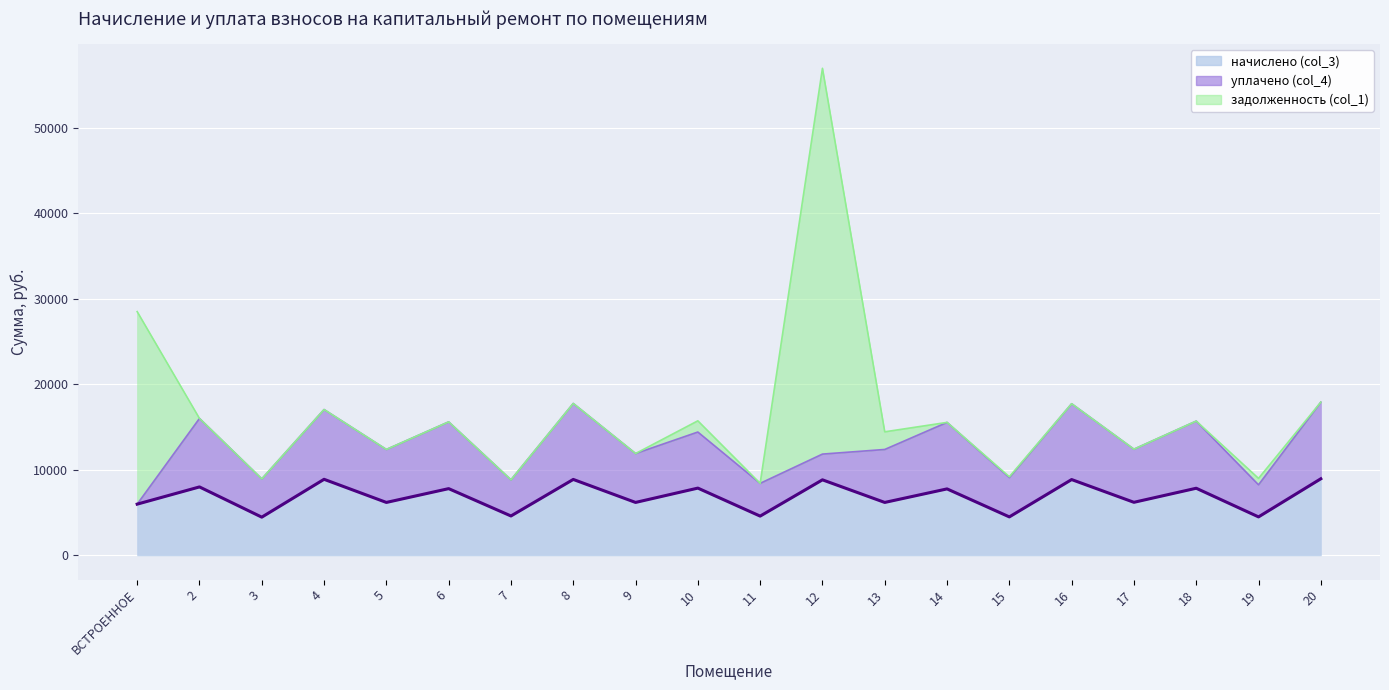

The value of начислено (col_3) at 4 is 8893.4. True or false?

True